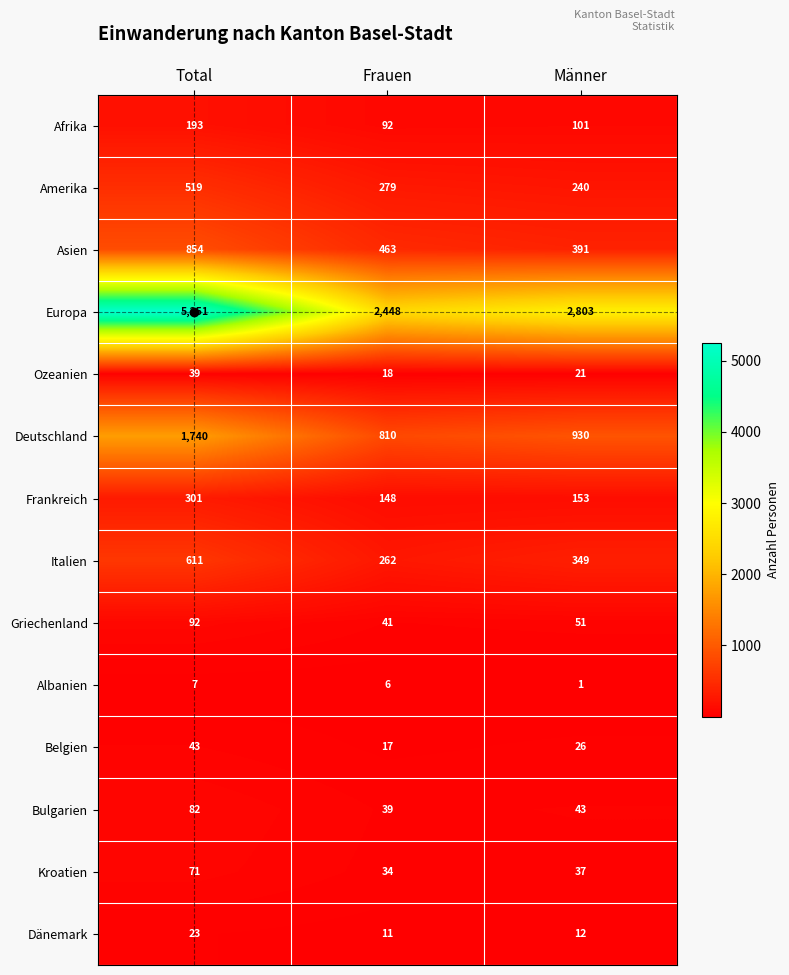

Which category has the lowest value in the Afrika series?

Frauen